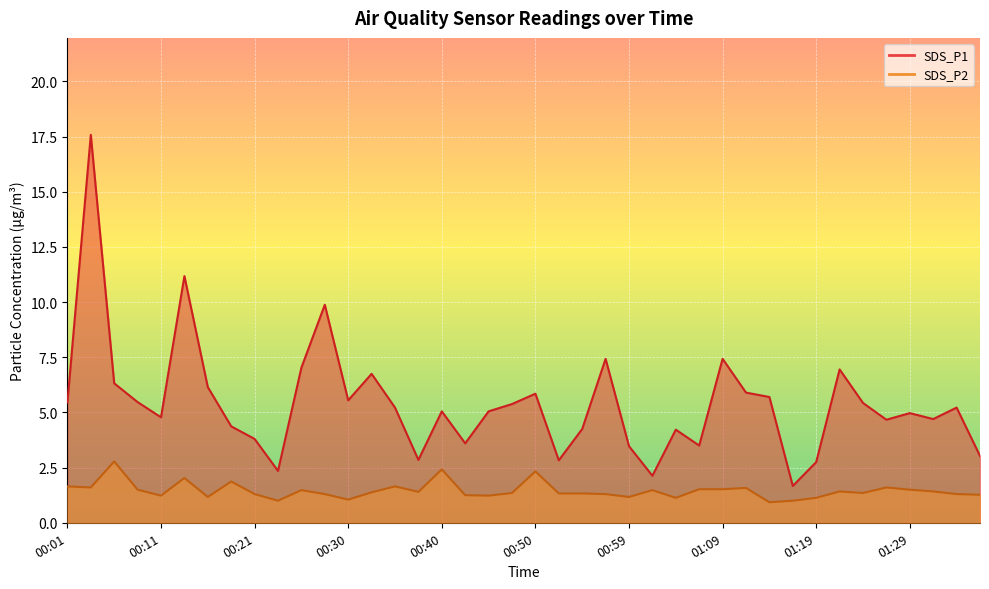

True or false: SDS_P2 and SDS_P1 cross at least once.

False